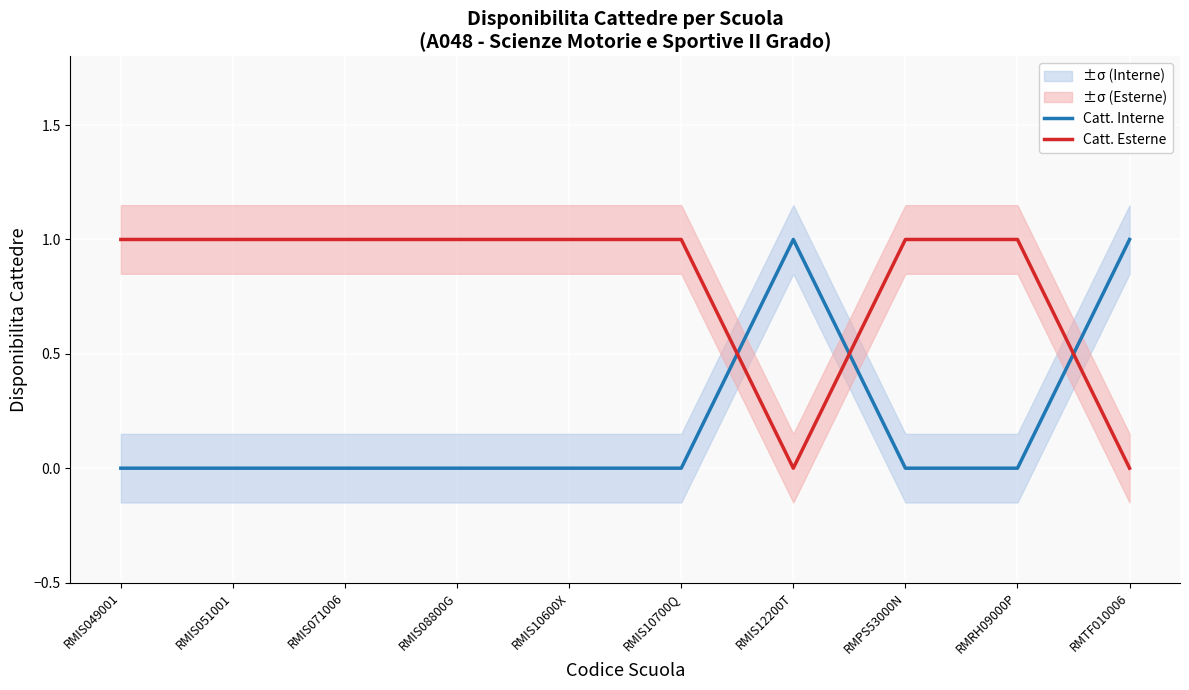

The Catt. Esterne series shows 1 at RMIS08800G. True or false?

True